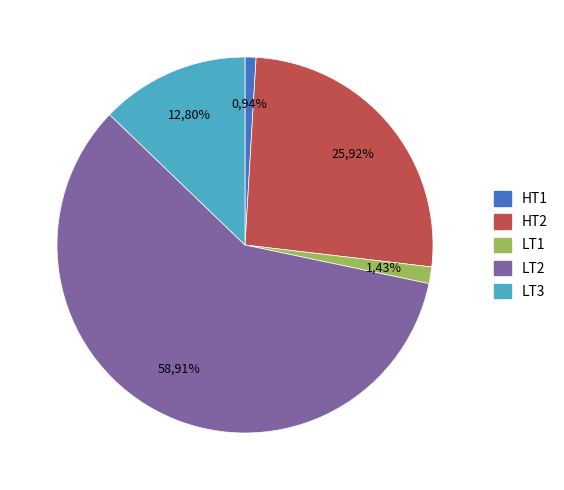

The LT3 slice represents 13% of the pie. True or false?

True